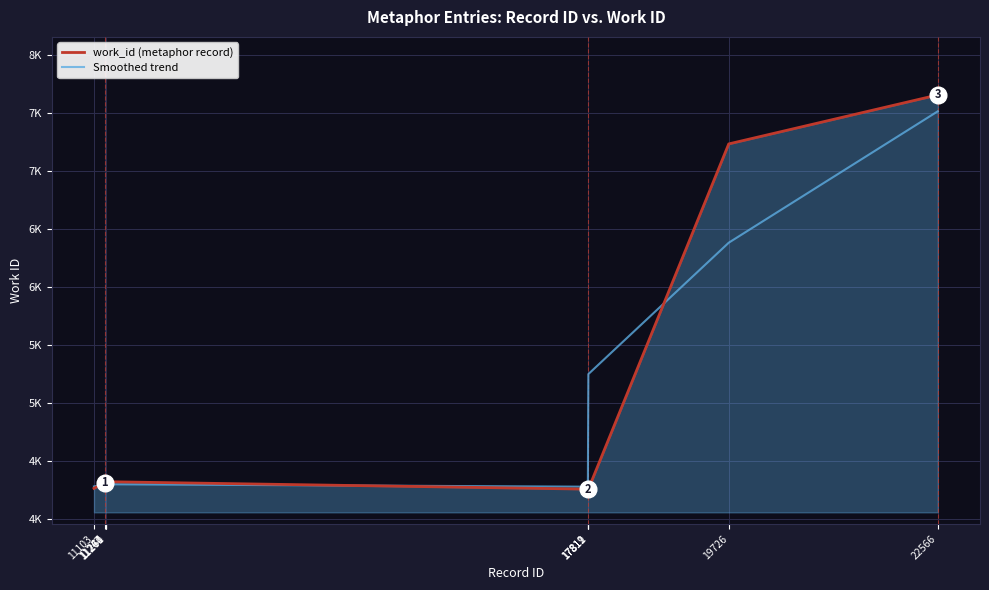

What are all the series names shown in the legend?

work_id (metaphor record), Smoothed trend